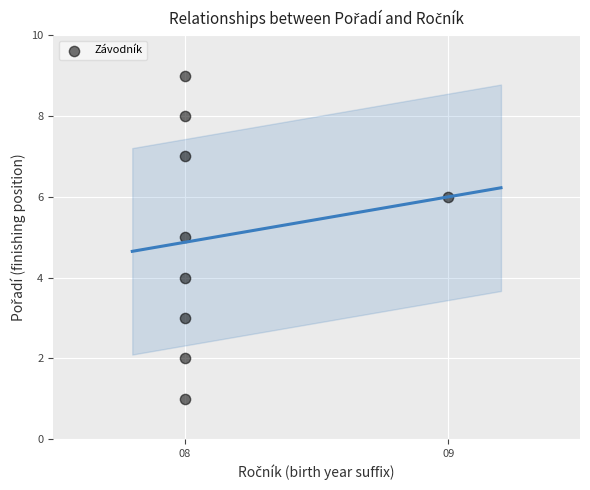

What is the average Y value?

5